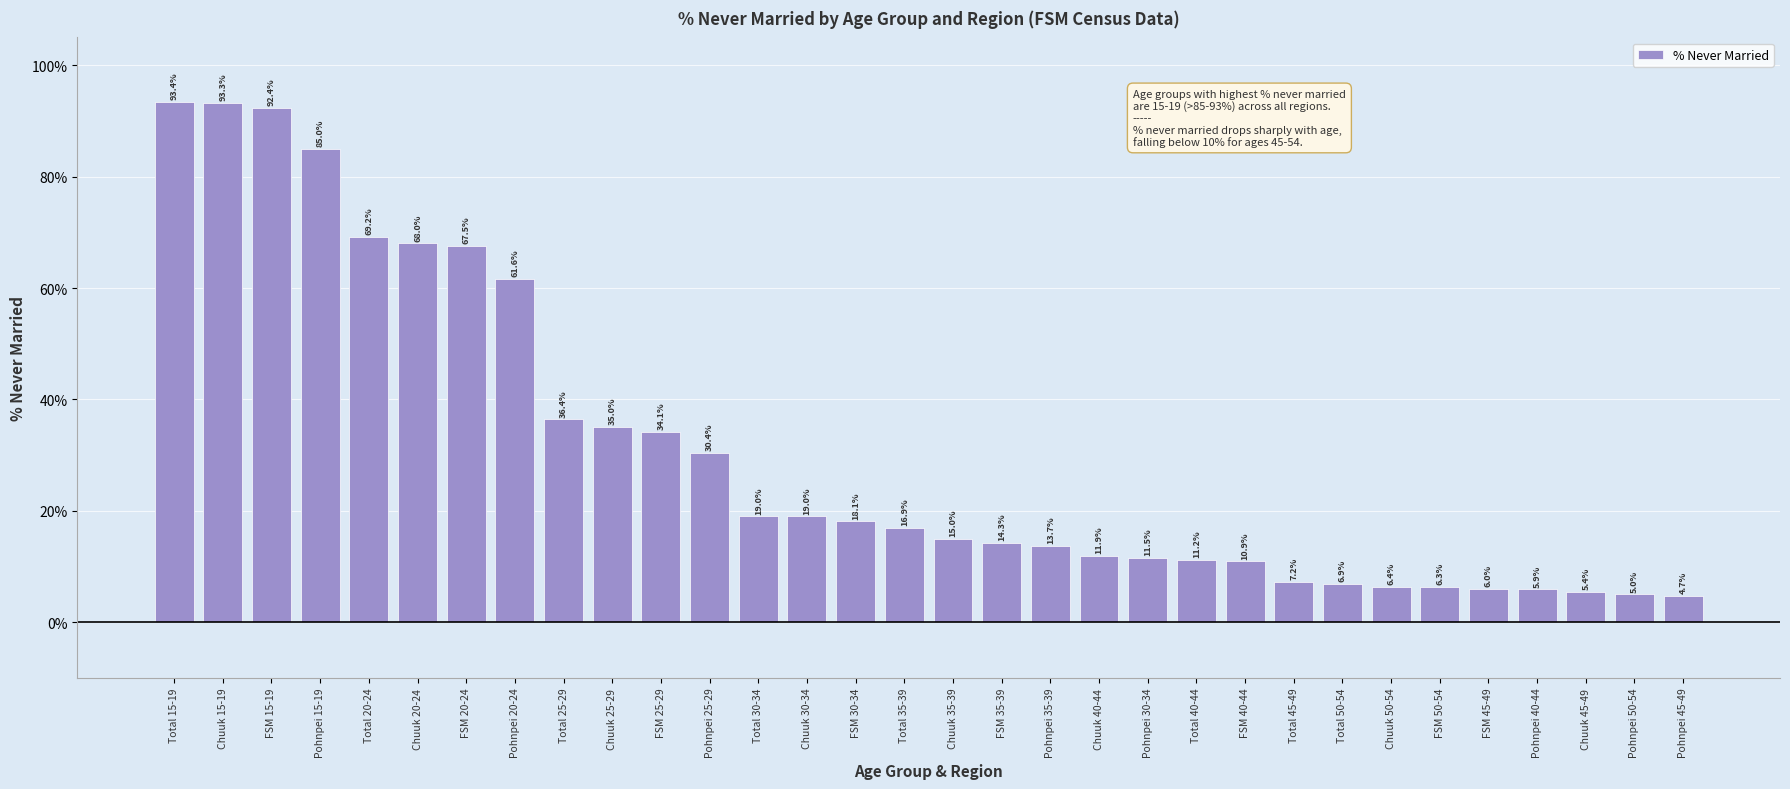

Between Total 35-39 and FSM 15-19, which is larger?

FSM 15-19